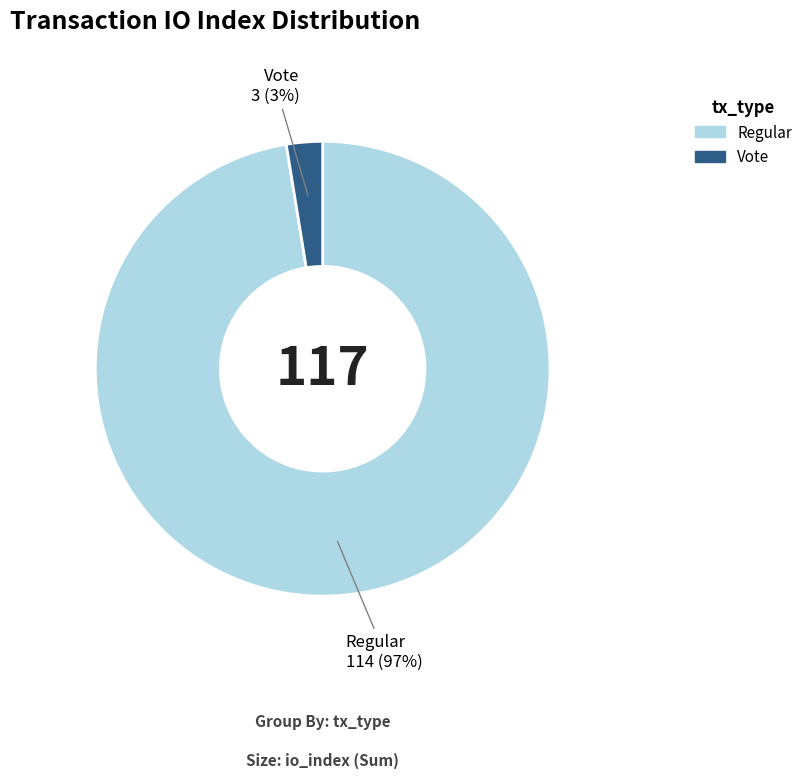

What is the majority slice?

Regular